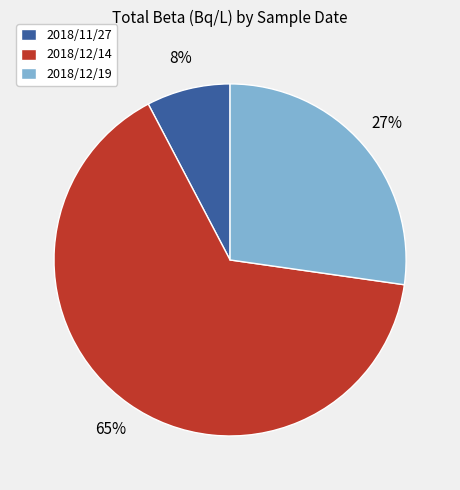

Count the number of slices in the pie.

3